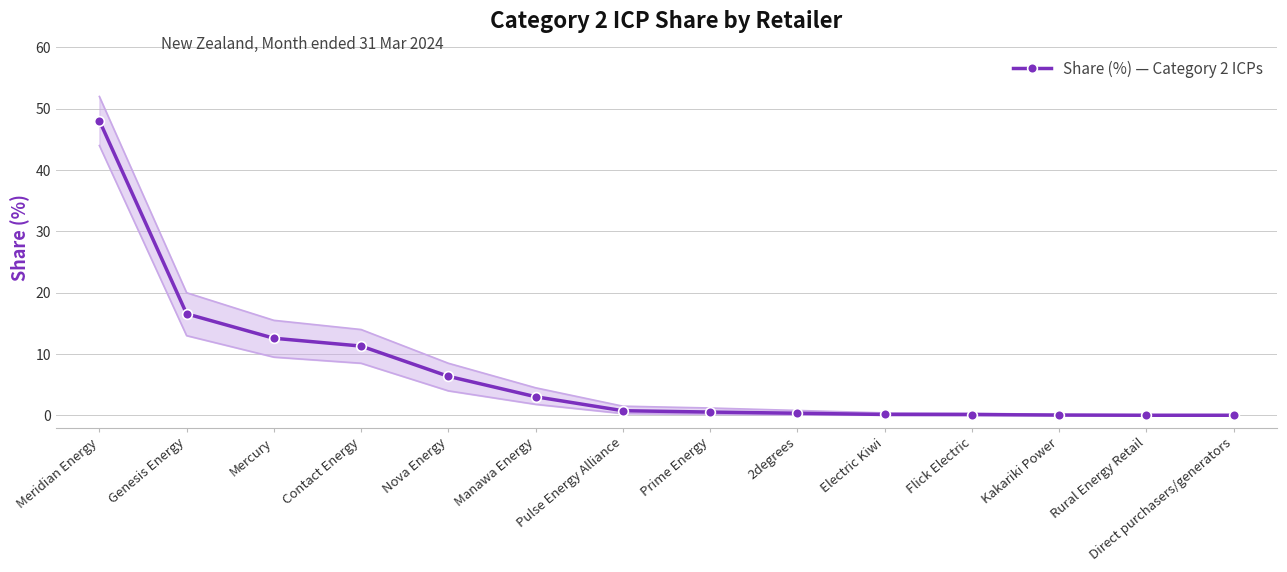

What is the change in value from Genesis Energy to Mercury?

-4.0